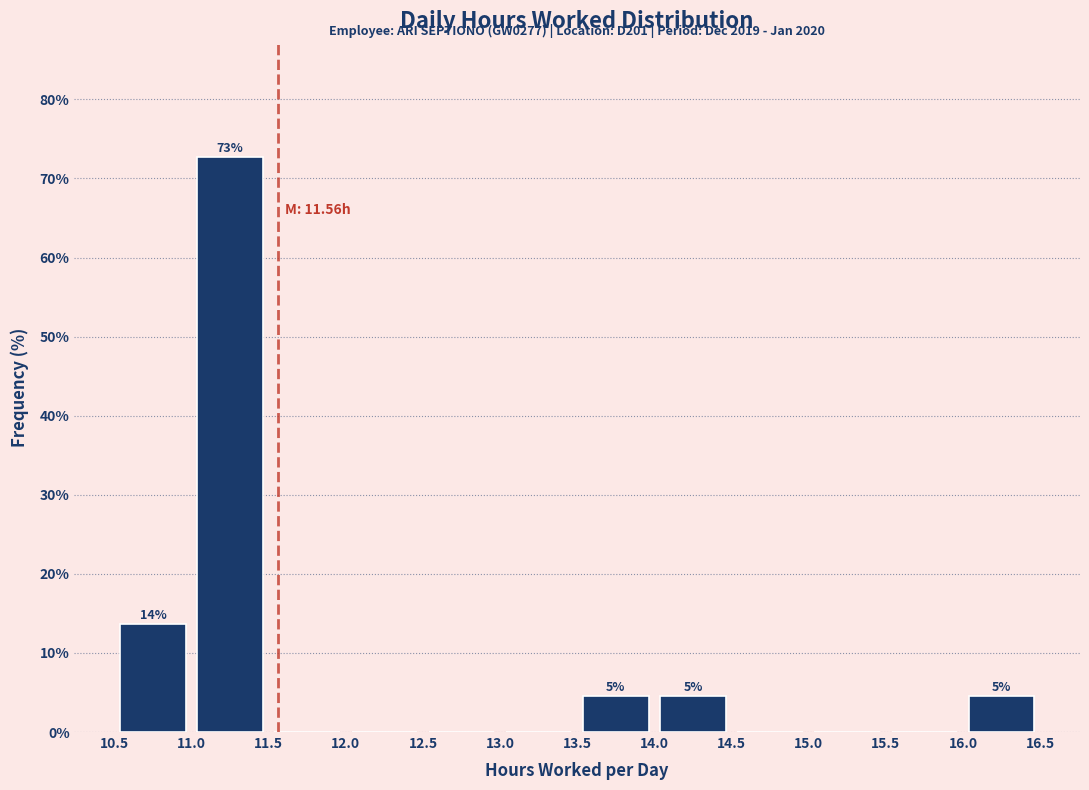

Over which range of the x-axis is the bar tallest?

11.0 to 11.5